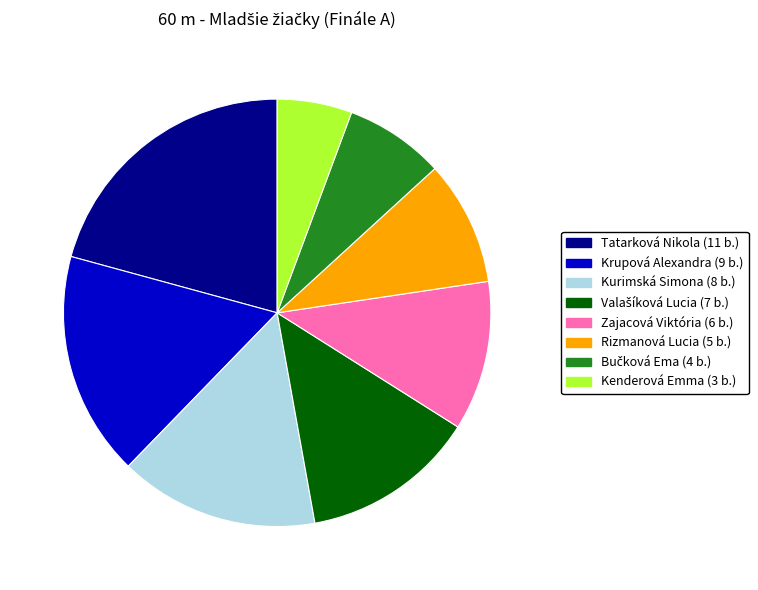

Do Krupová Alexandra and Zajacová Viktória together represent more than half of the pie?

No